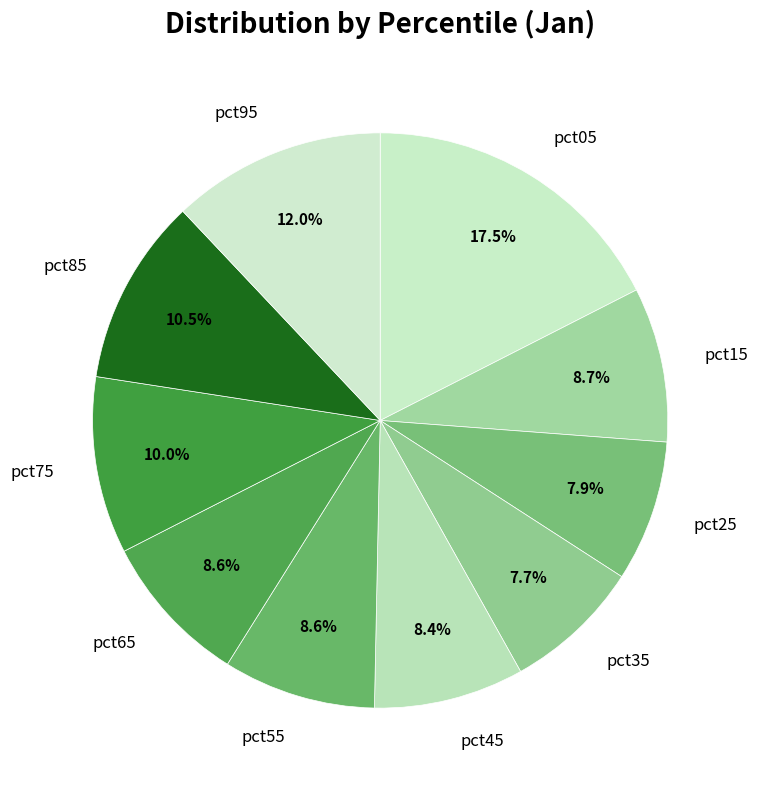

Which category has the biggest portion of the pie?

pct05